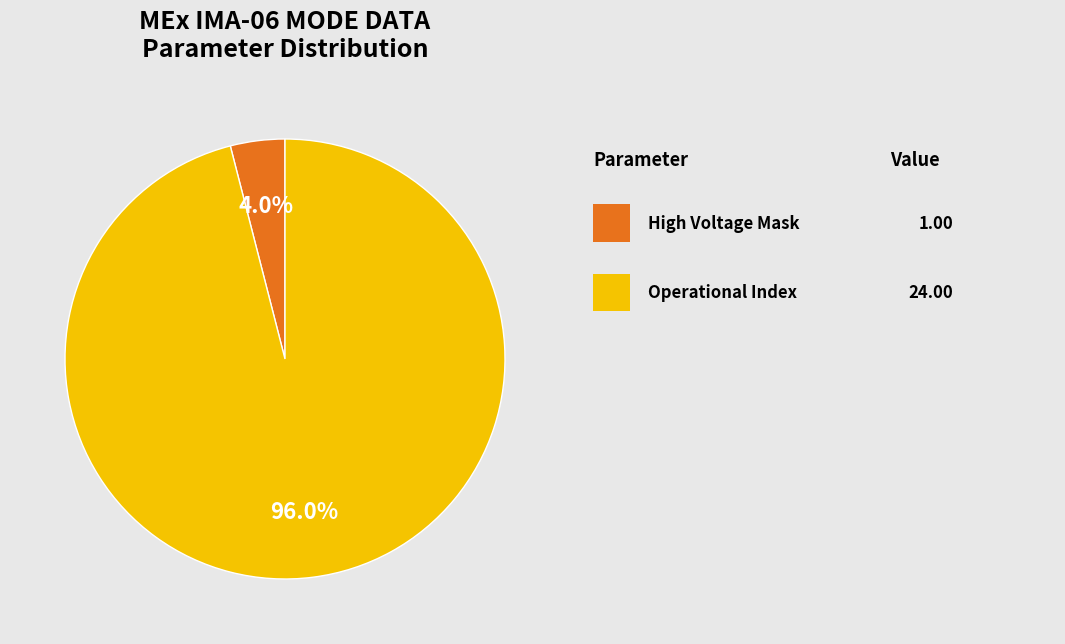

Is there any slice that represents more than half of the pie?

Yes